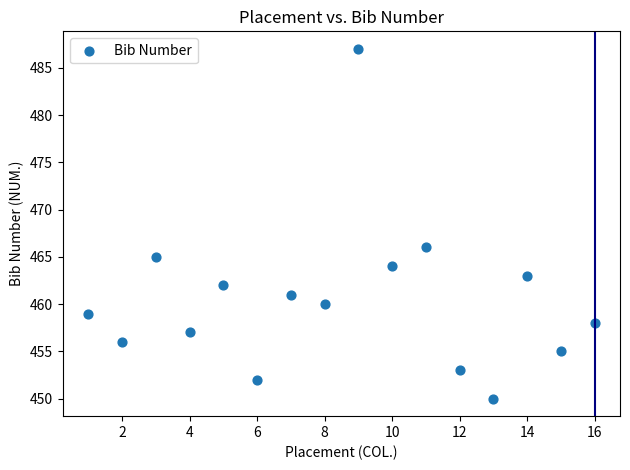

What is the range of Y values (max minus min)?

37